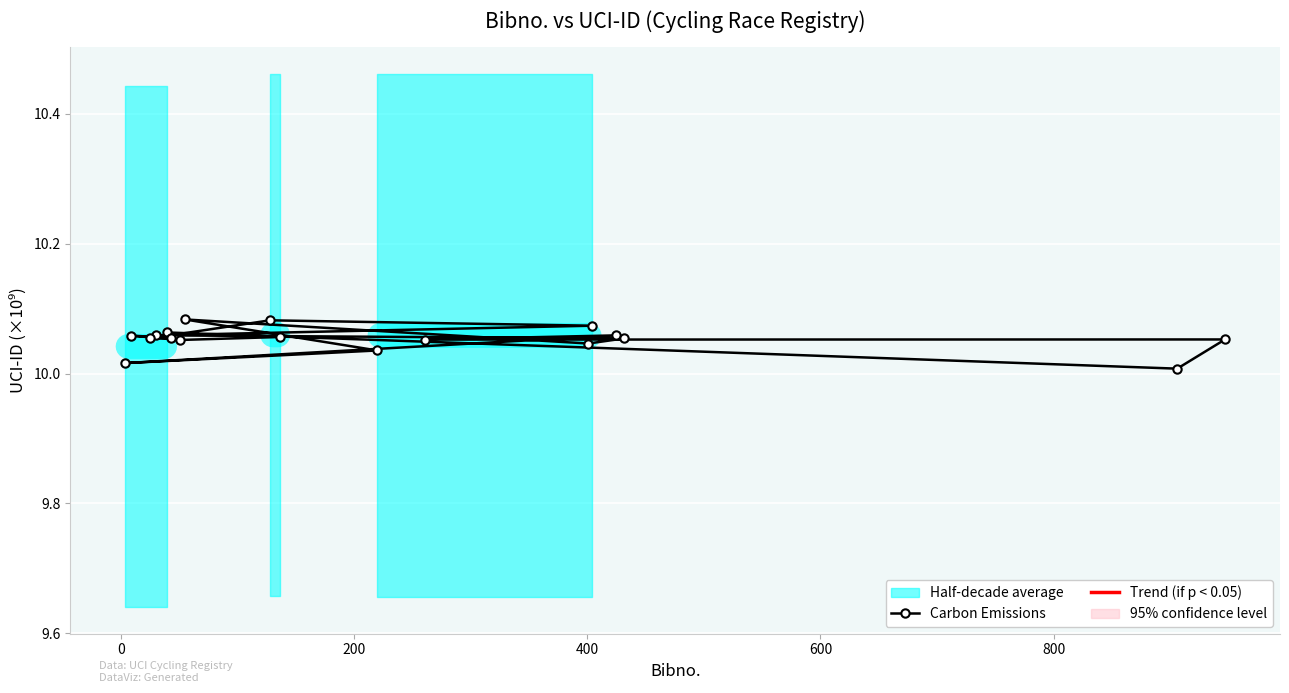

What is the smallest value displayed?

10.0